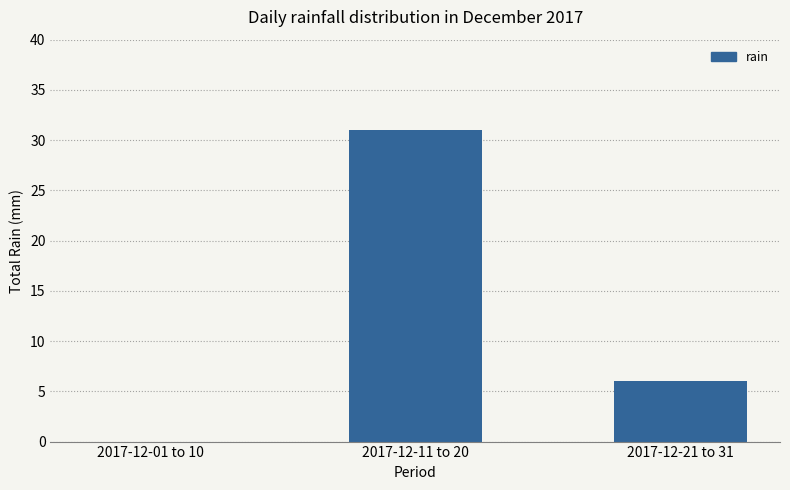

Count the values in the range 0 to 31.

3